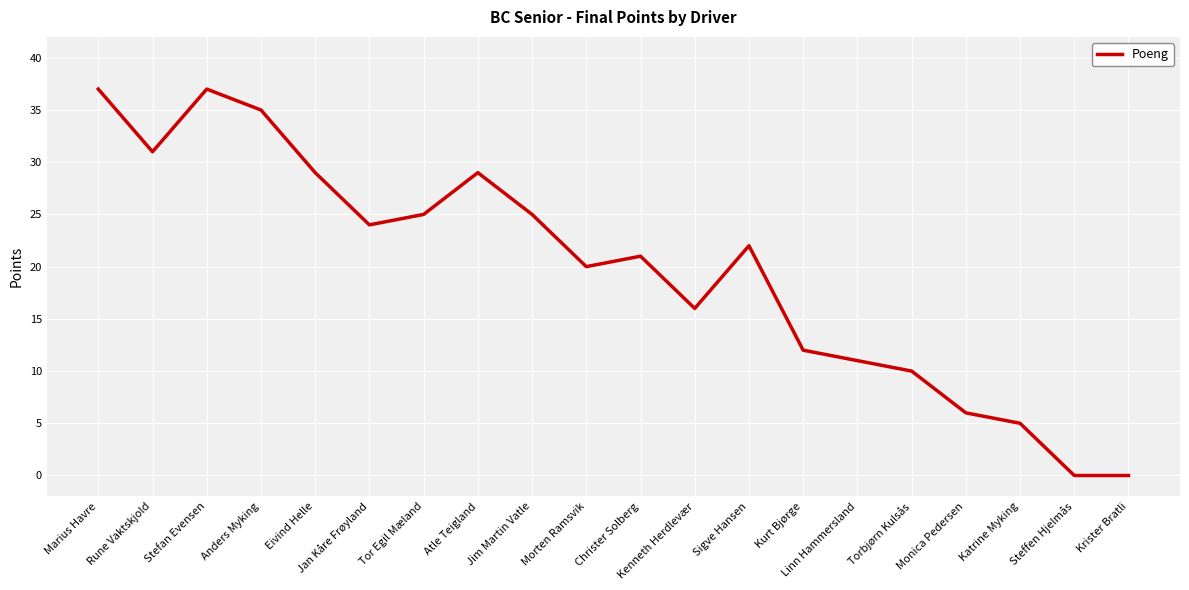

How many values are below 22?

10